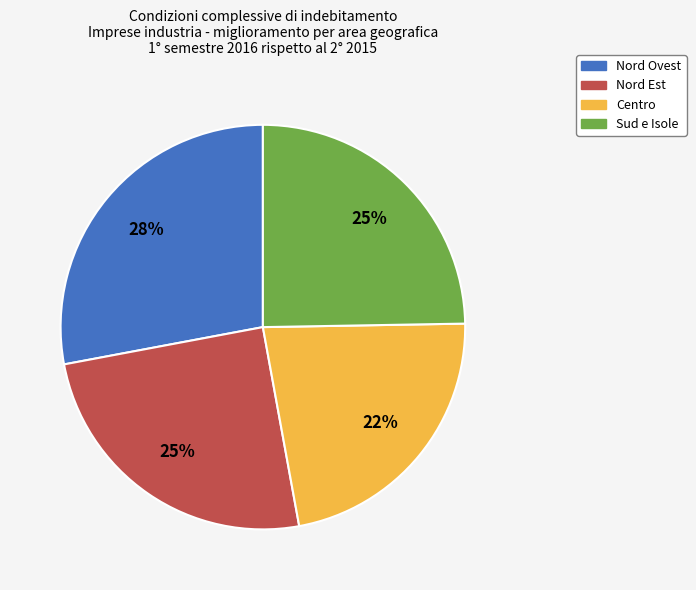

Approximately how many times larger is the value at Sud e Isole compared to Nord Est?

1.0